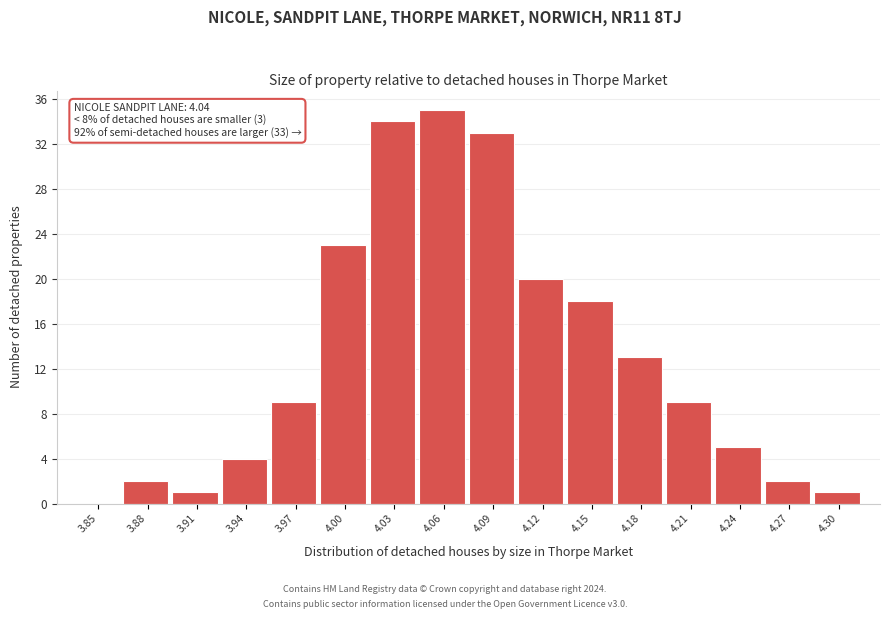

Reading left to right, list all the values displayed in this chart.

3.85=0	3.88=2	3.91=1	3.94=4	3.97=9	4.00=23	4.03=34	4.06=35	4.09=33	4.12=20	4.15=18	4.18=13	4.21=9	4.24=5	4.27=2	4.30=1